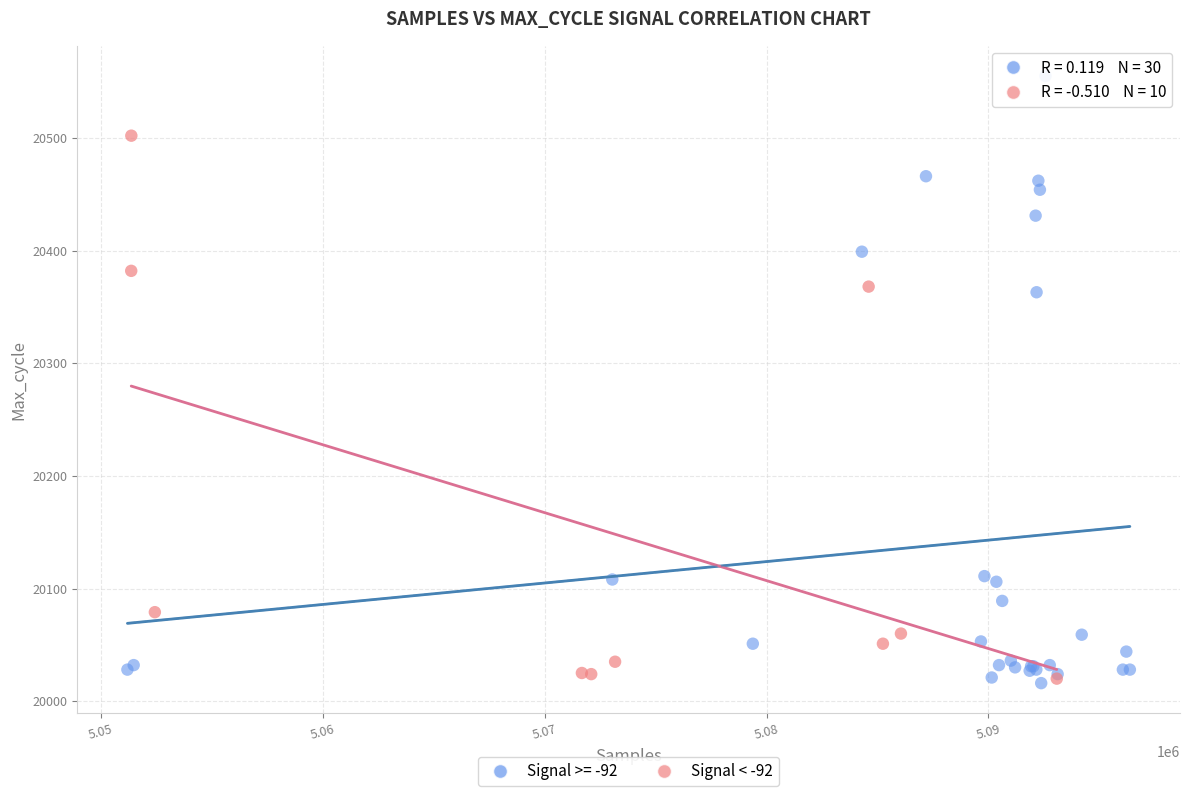

Which series contains the highest Y value?

Signal >= -92